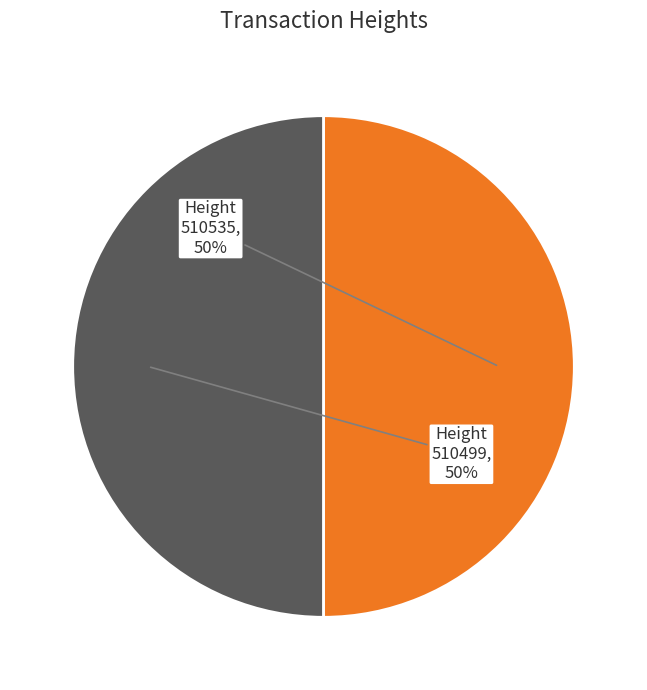

To the nearest percent, what is the combined percentage of 510499 and 510535?

100%